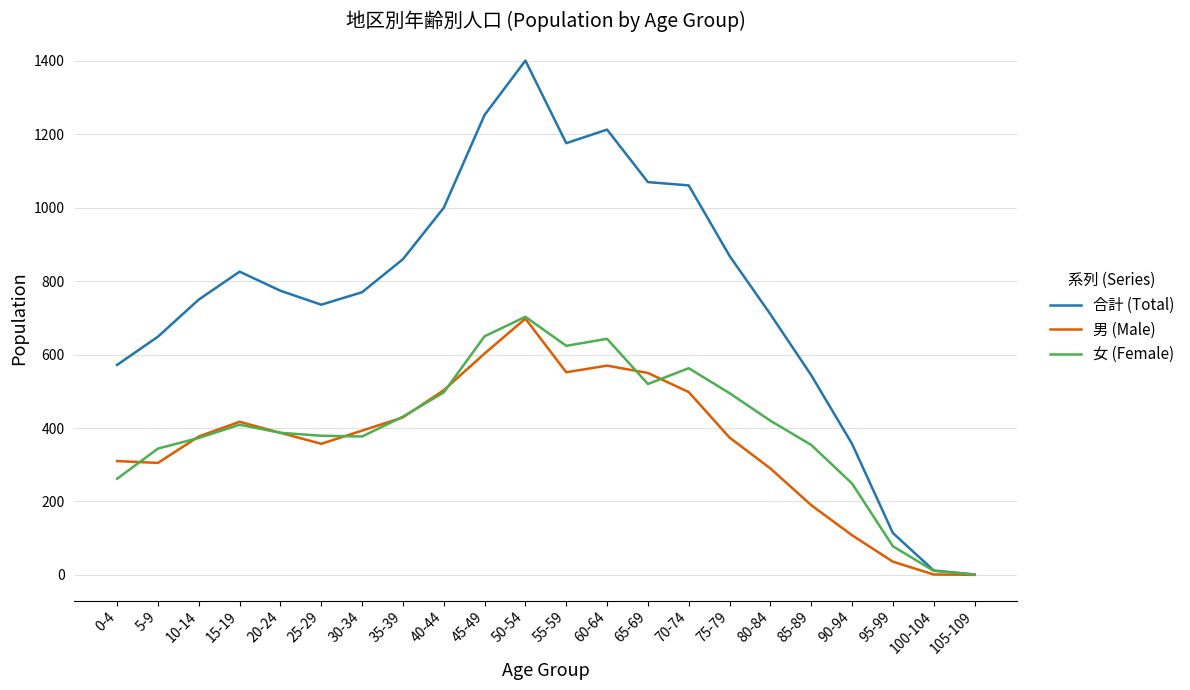

Is it true that 女 (Female) equals 346 at 75-79?

False